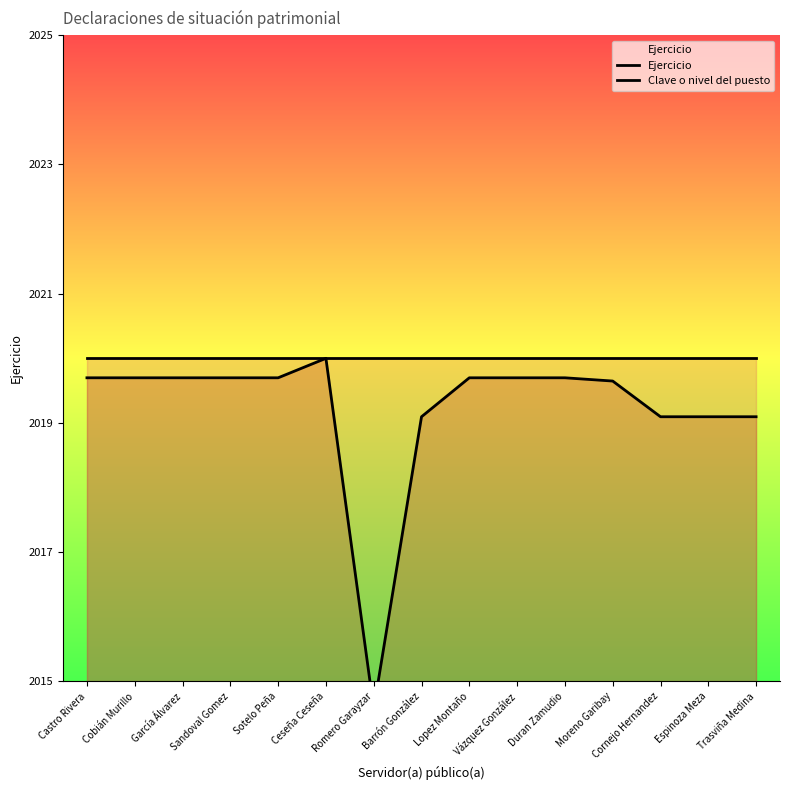

At how many categories does at least one series exceed 2015?

15